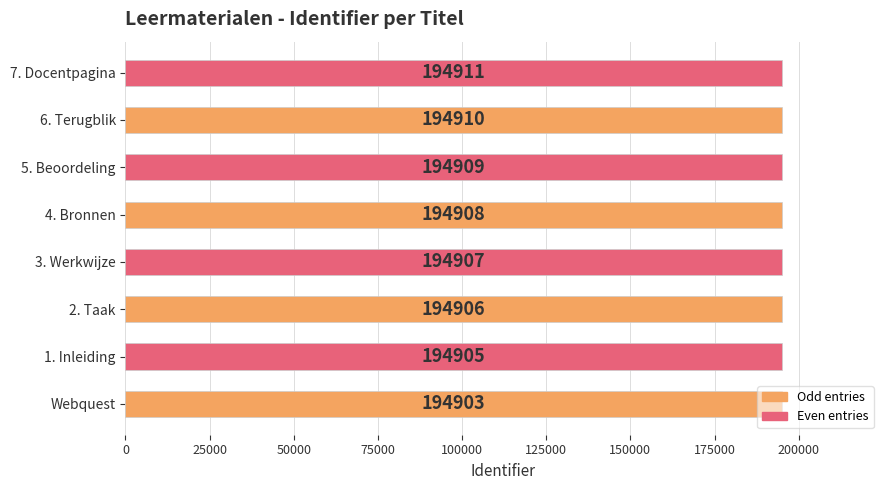

The value at 2. Taak is 194906. True or false?

True